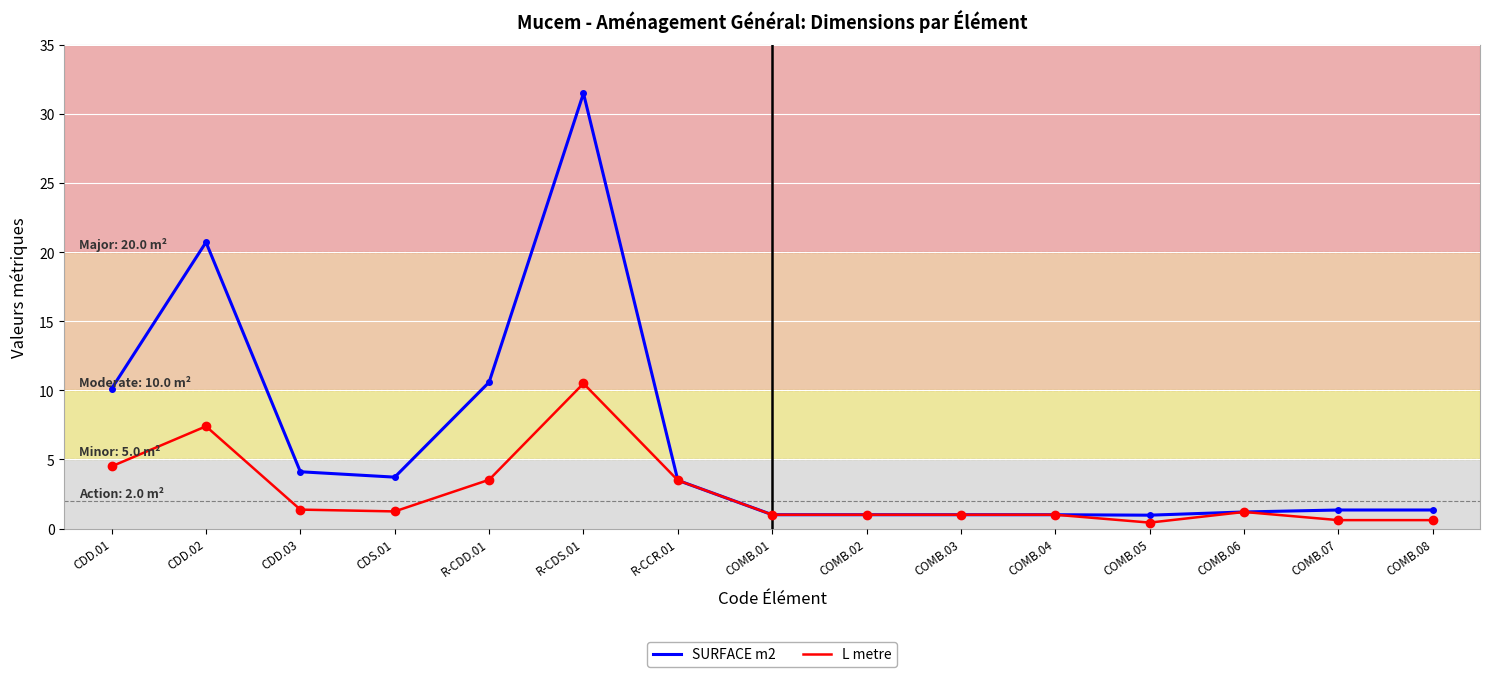

Which series changed the most between CDD.03 and COMB.04?

SURFACE m2